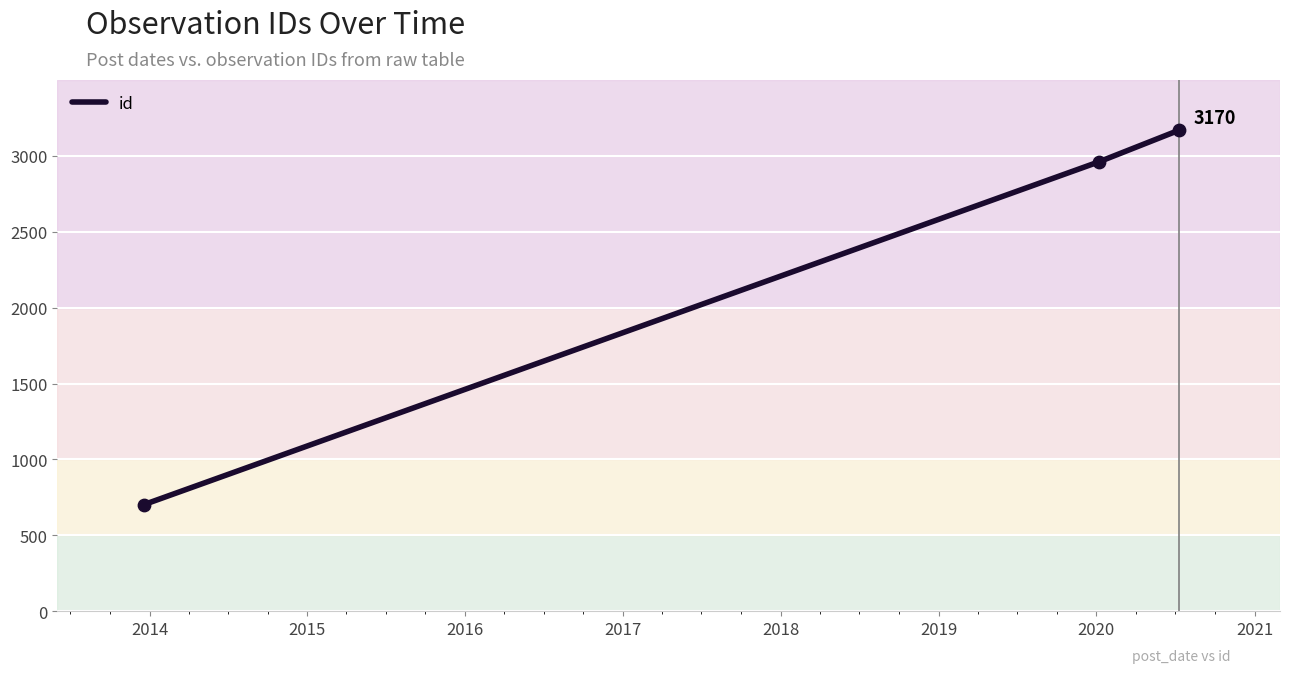

What is the difference between the maximum and minimum values?

2468